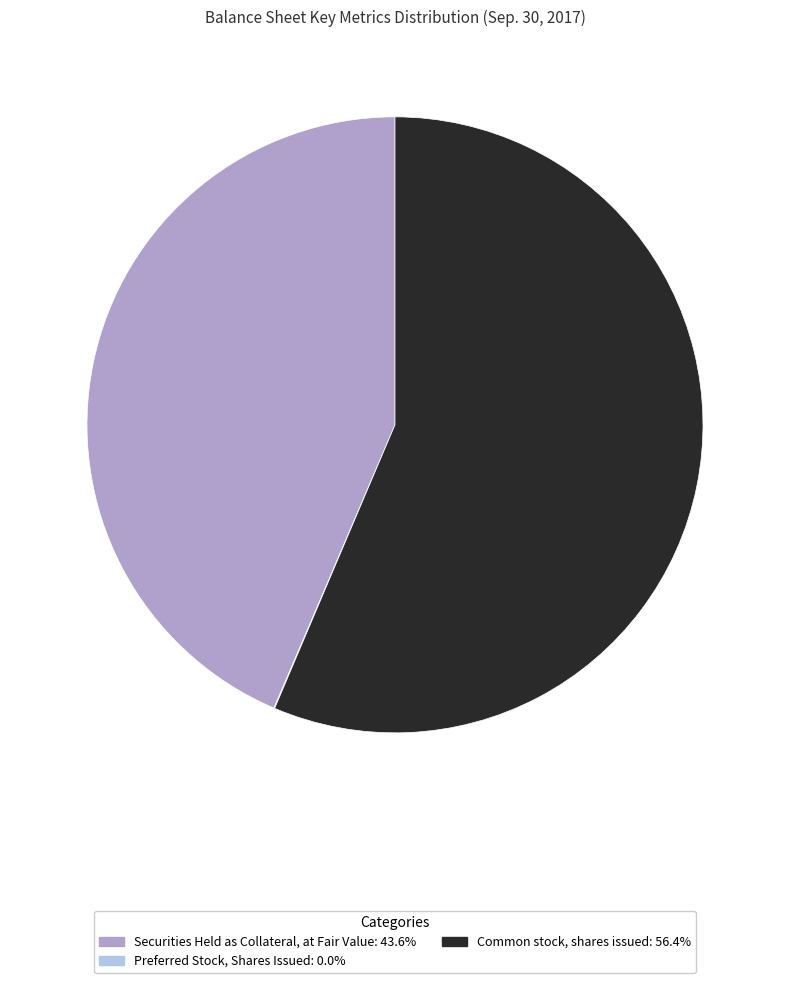

Between Common stock, shares issued and Securities Held as Collateral, at Fair Value, which is larger?

Common stock, shares issued